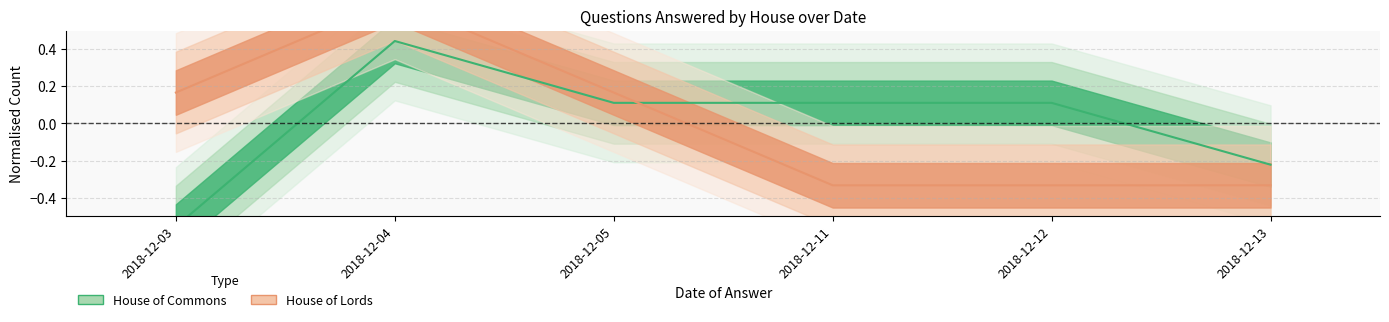

After their last crossing, which series has the higher values: House of Commons or House of Lords?

House of Commons